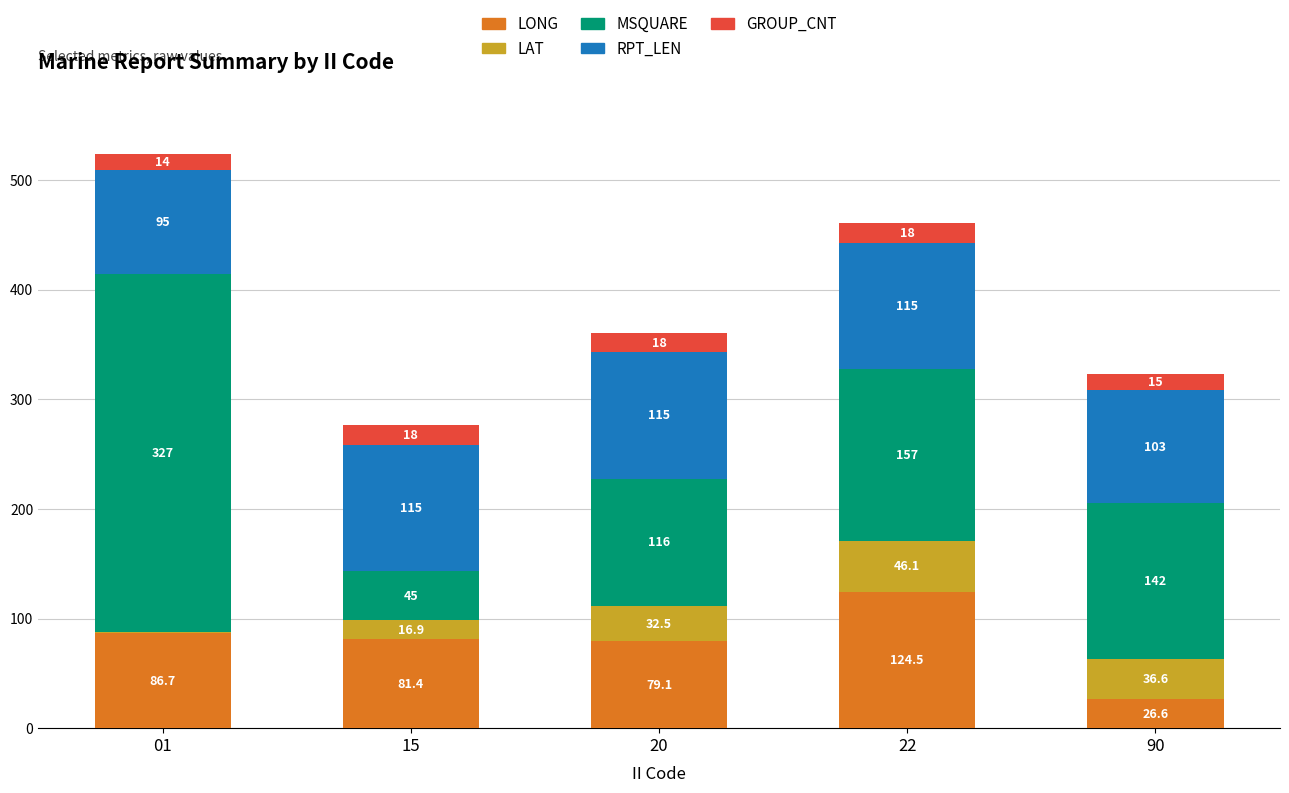

Reading right to left, what are the values for LONG?

90=26.6	22=124.5	20=79.1	15=81.4	01=86.7